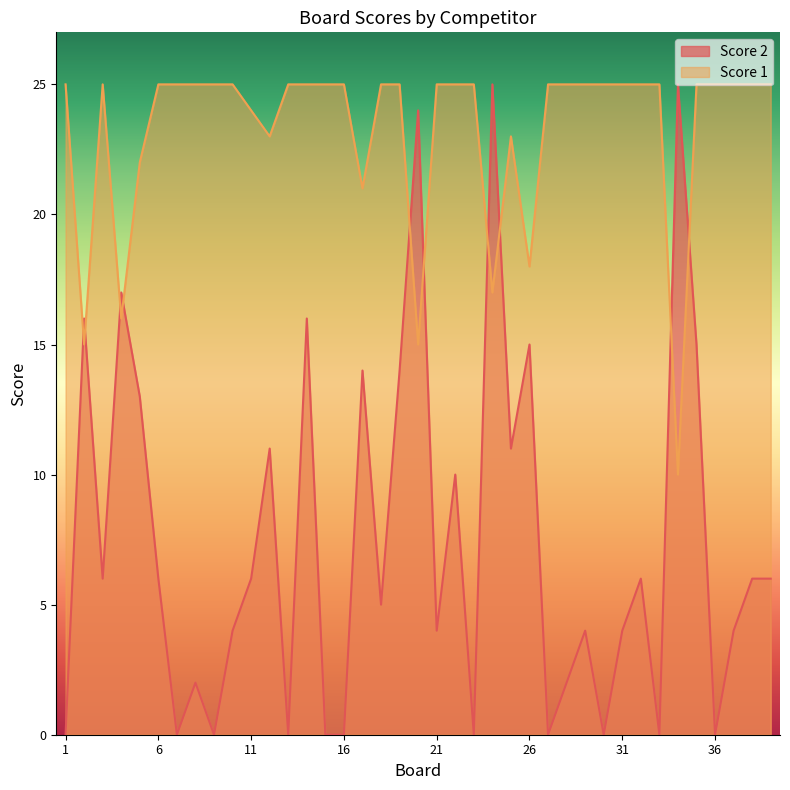

Rank the categories by Score 1 value from lowest to highest.

34, 2, 20, 4, 24, 26, 17, 5, 12, 25, 11, 1, 3, 6, 7, 8, 9, 10, 13, 14, 15, 16, 18, 19, 21, 22, 23, 27, 28, 29, 30, 31, 32, 33, 35, 36, 37, 38, 39